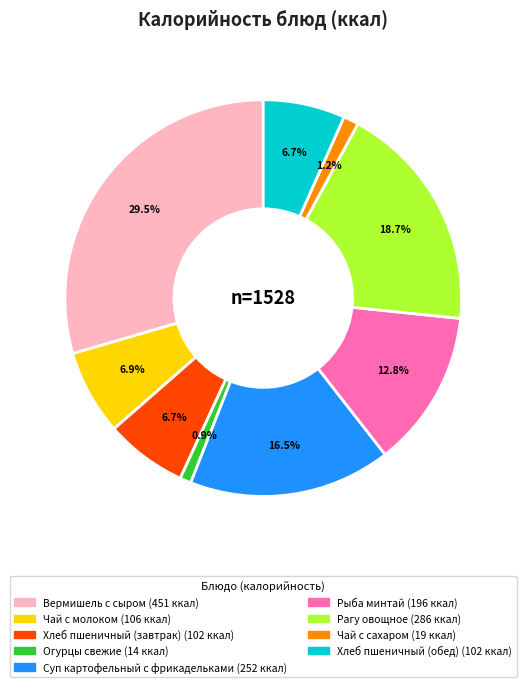

Which has a higher value, Огурцы свежие or Рагу овощное?

Рагу овощное